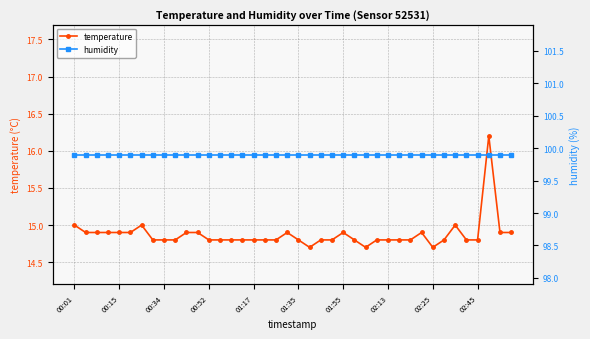

Which series changed the most between 13 and 14?

temperature